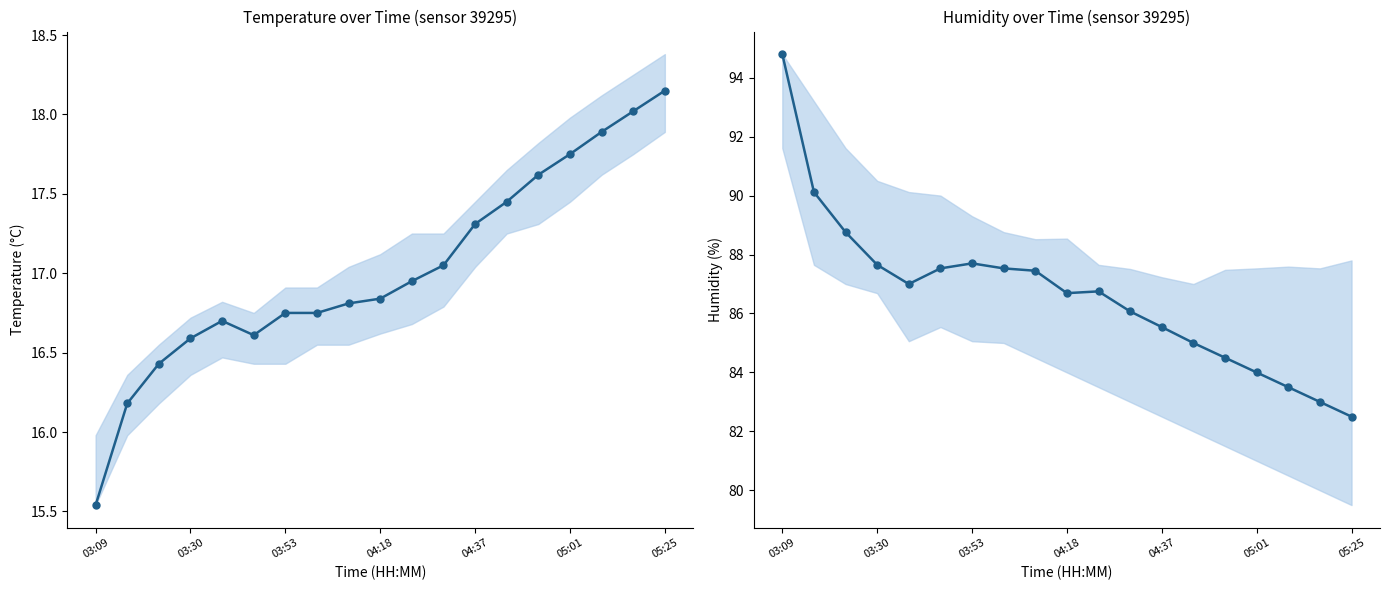

What is the value of the temperature point at the 17th from the left?

17.9